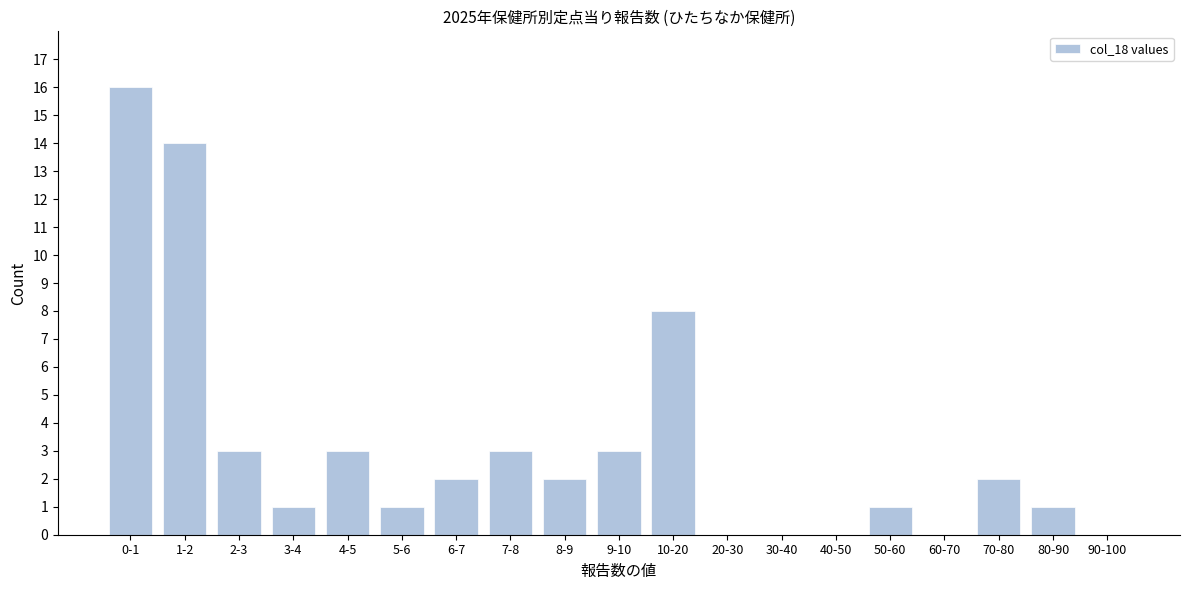

Reading left to right, transcribe all the data shown in this chart.

0-1=16	1-2=14	2-3=3	3-4=1	4-5=3	5-6=1	6-7=2	7-8=3	8-9=2	9-10=3	10-20=8	20-30=0	30-40=0	40-50=0	50-60=1	60-70=0	70-80=2	80-90=1	90-100=0